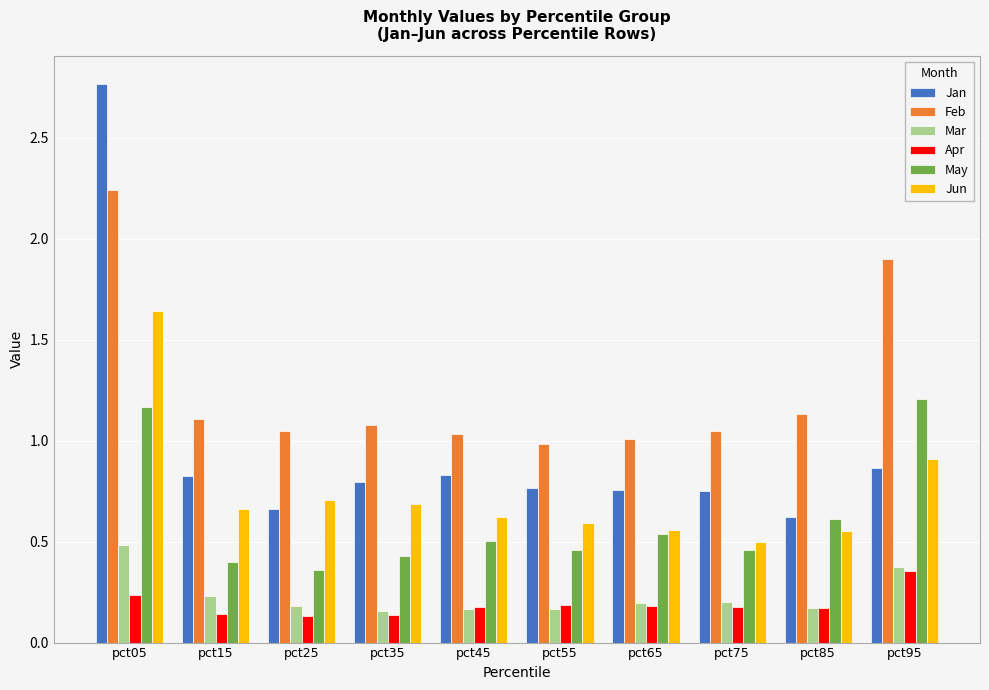

List the series in order of their peak value, highest first.

Jan, Feb, Jun, May, Mar, Apr